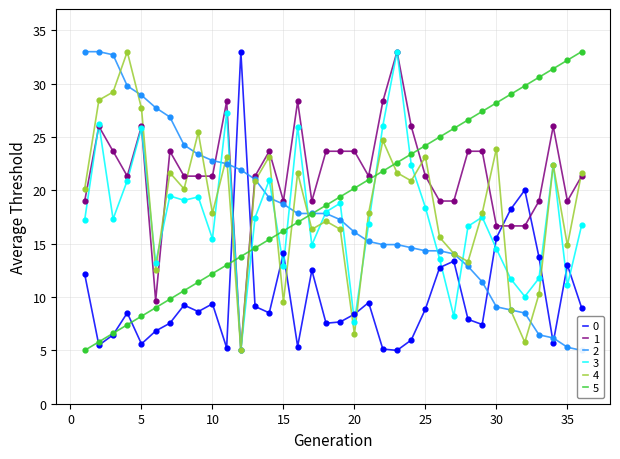

True or false: 4 and 5 intersect in this chart.

True